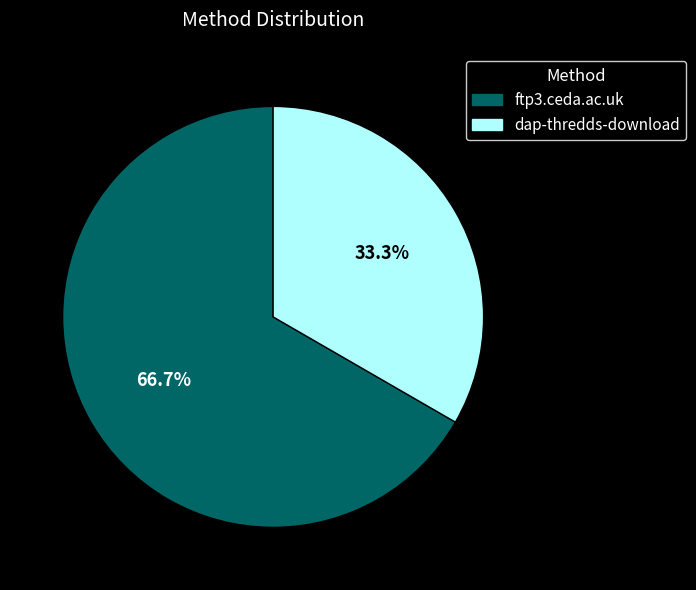

What percentage is NOT represented by dap-thredds-download?

66.7%